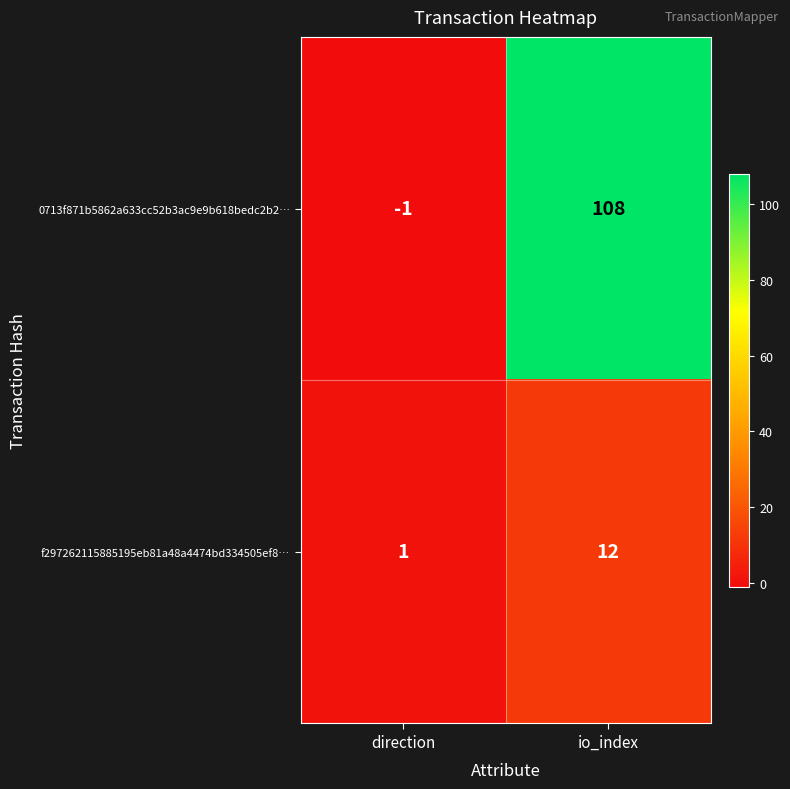

Reading left to right, what are all the values shown in this chart?

0713f871b5862a633cc52b3ac9e9b618bedc2b2…: direction=-1	io_index=108
f297262115885195eb81a48a4474bd334505ef8…: direction=1	io_index=12